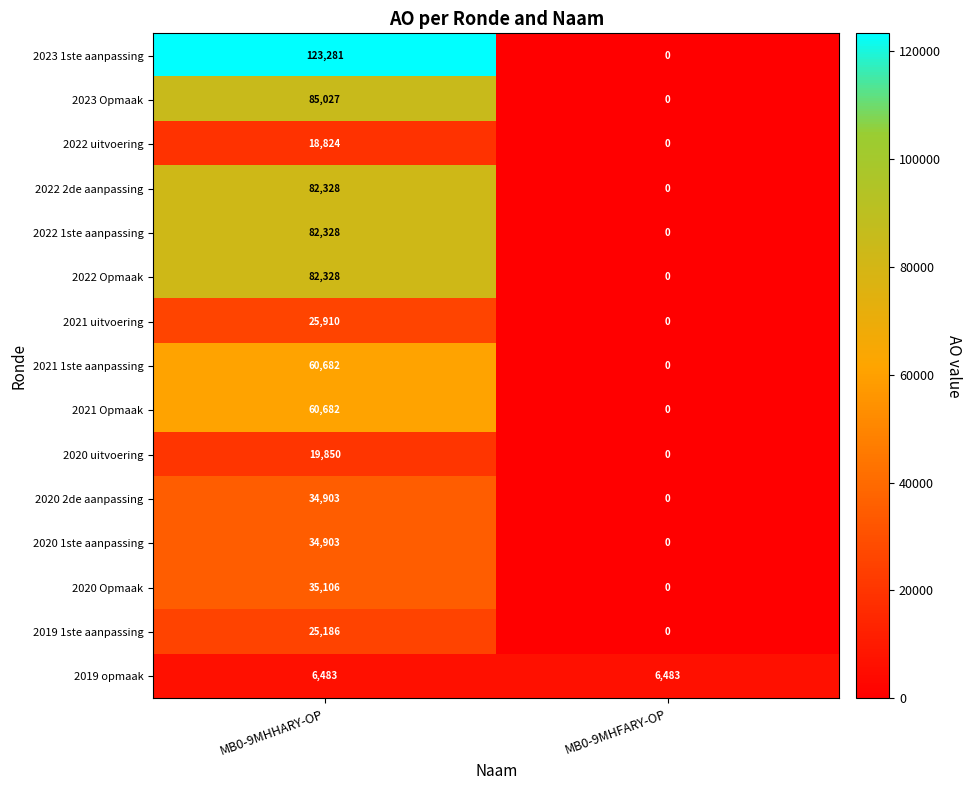

Is it true that 2020 uitvoering equals 19850 at MB0-9MHHARY-OP?

True